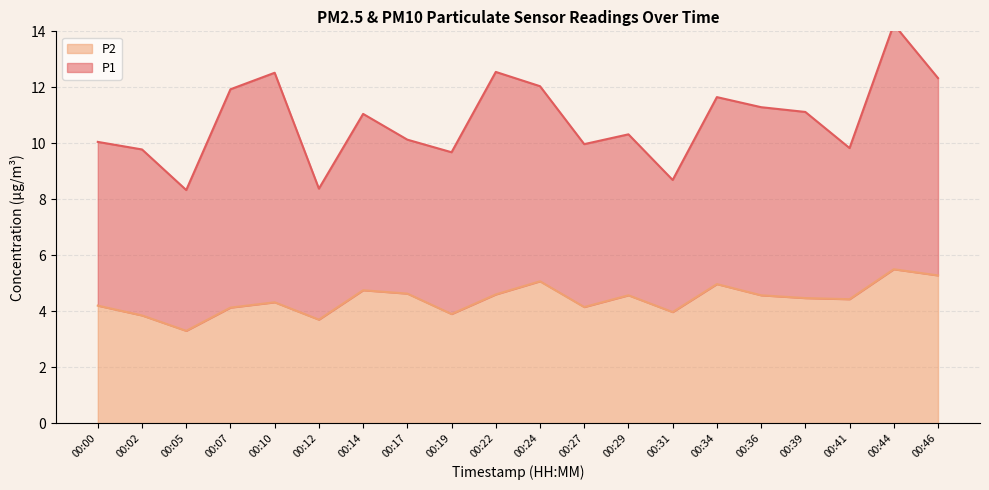

True or false: there are more than 0 points higher than both neighbors.

True